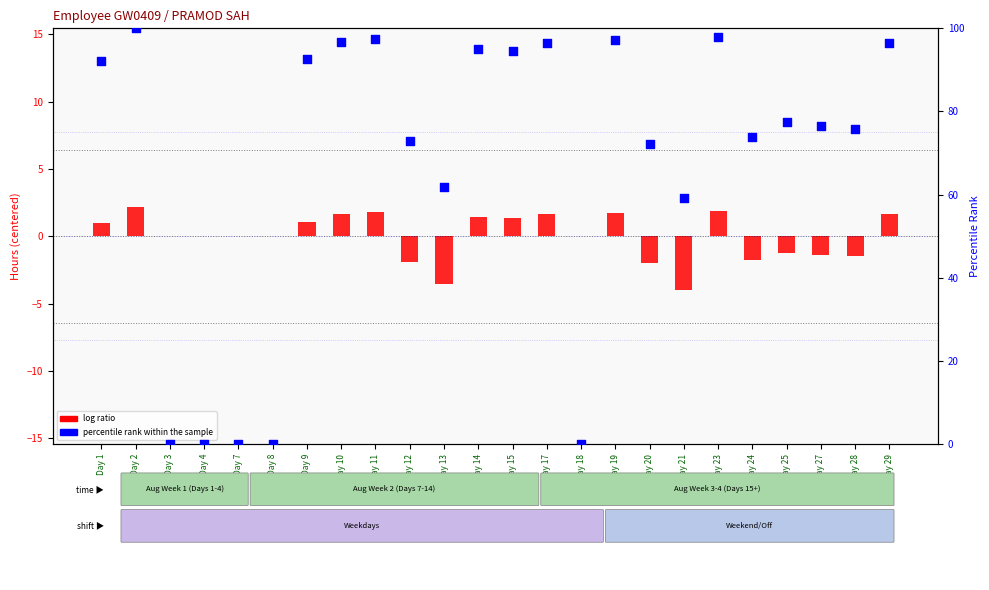

Which series reaches the maximum Y coordinate?

percentile rank within the sample